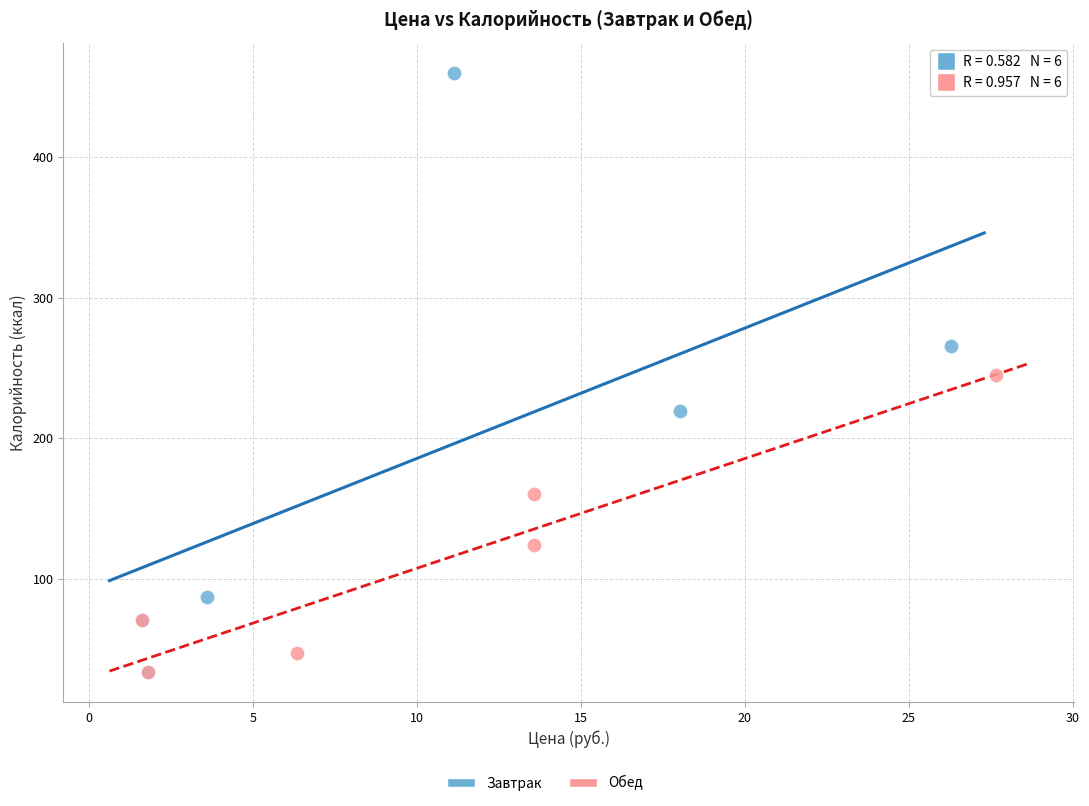

Which series has the largest Y range (max minus min)?

Завтрак